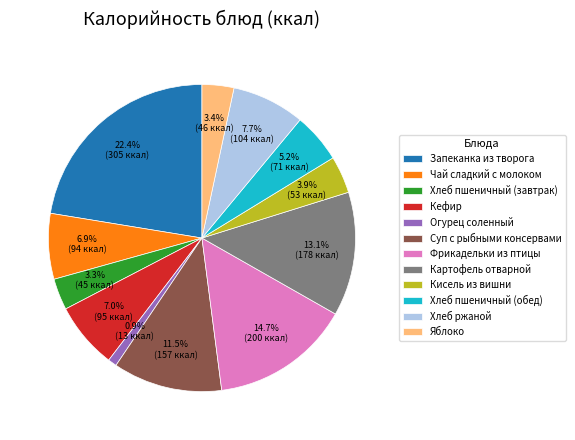

Which category has the biggest portion of the pie?

Запеканка из творога